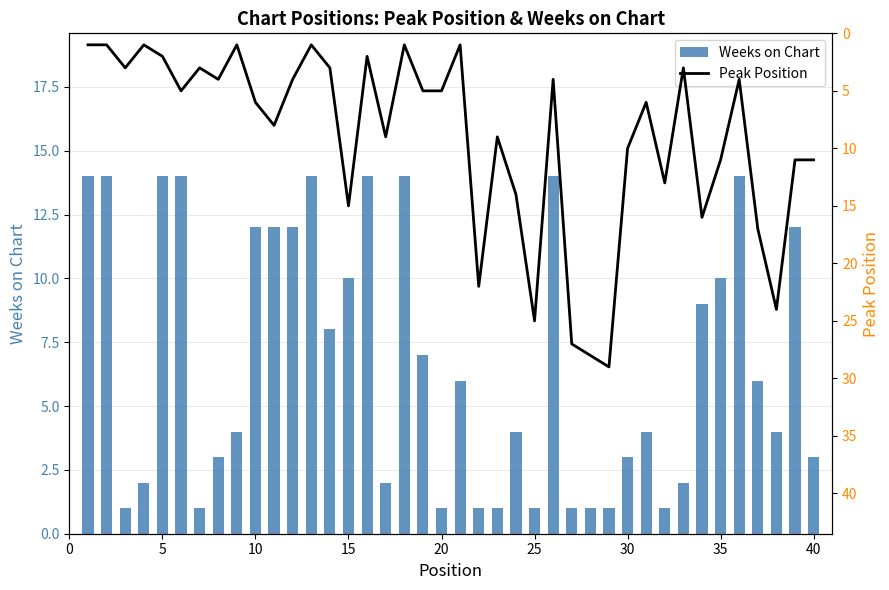

What is the difference between the maximum and minimum values in the Weeks on Chart series?

13